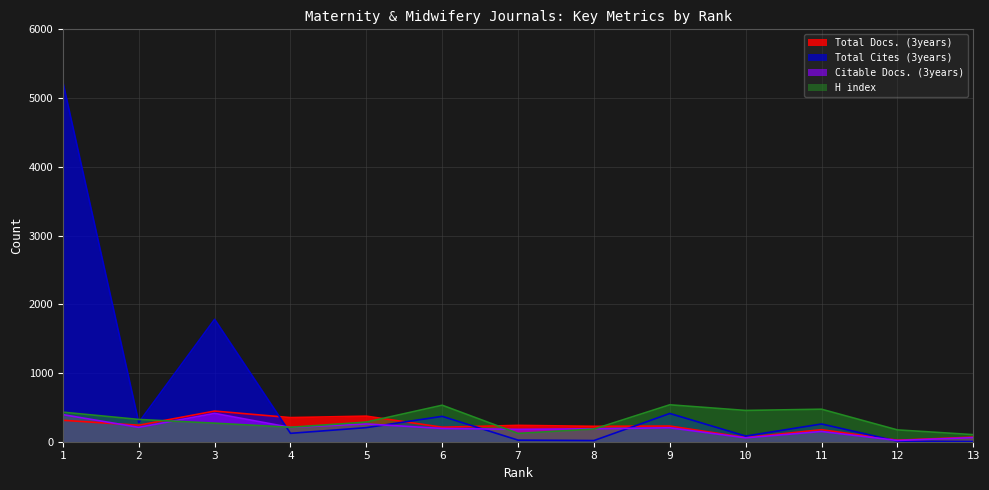

What is the difference between the maximum and second lowest values in the Total Docs. (3years) series?

385